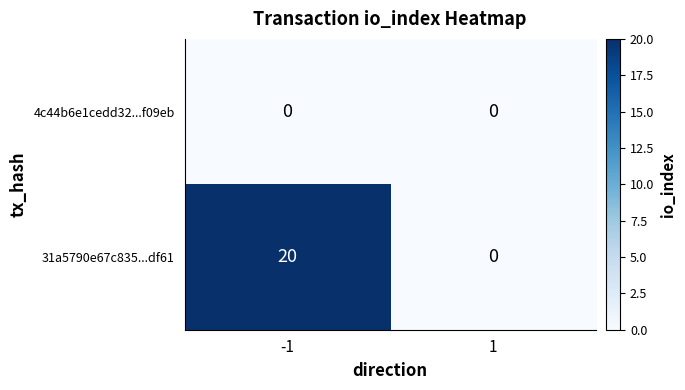

At how many categories does at least one series exceed 19?

1